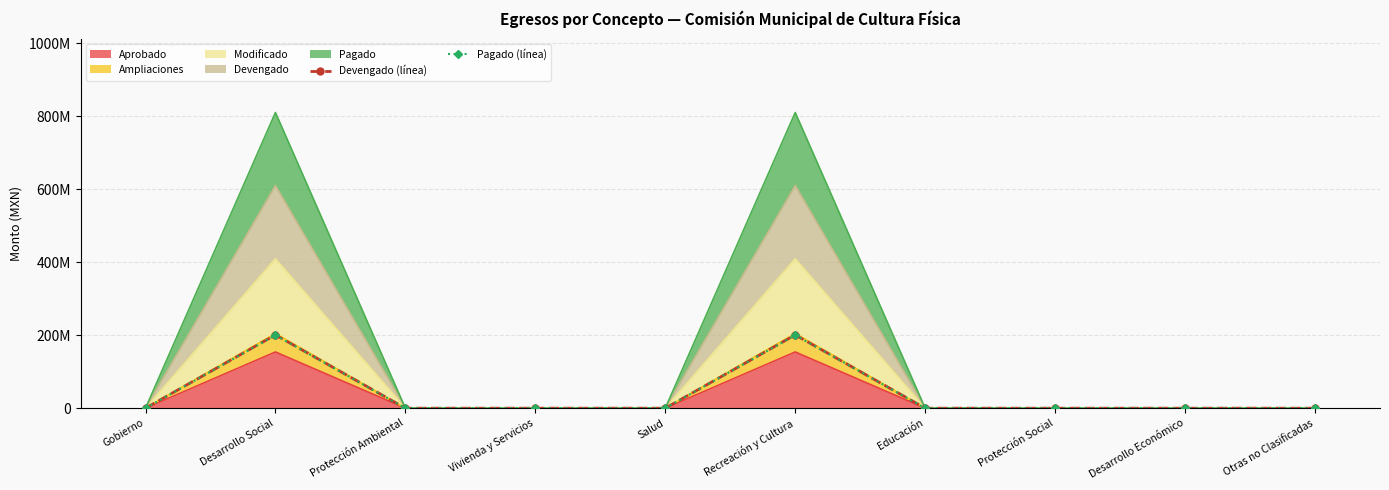

How many lines are shown in the chart?

2